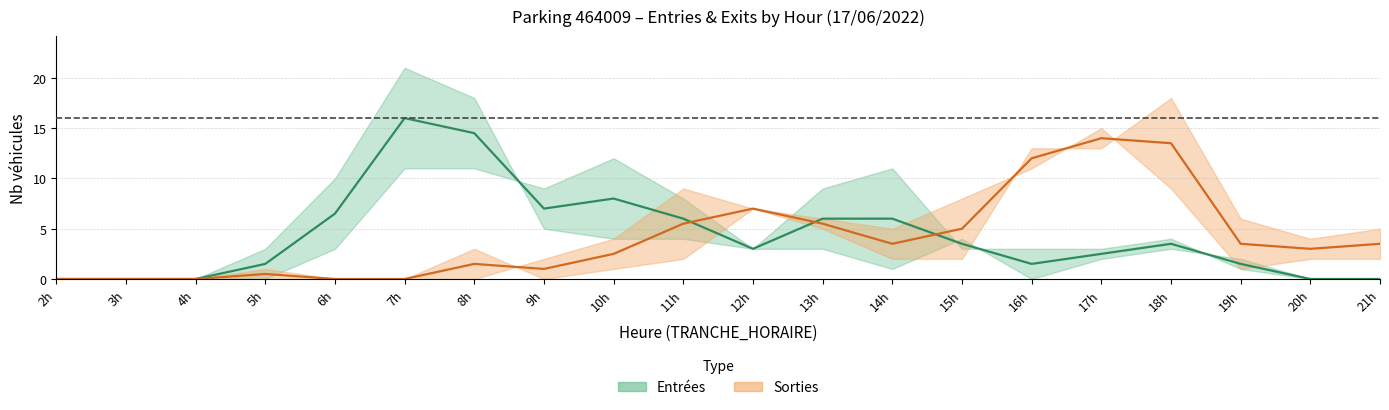

Where is Entrées (centre) nearest to the value 8?

10h